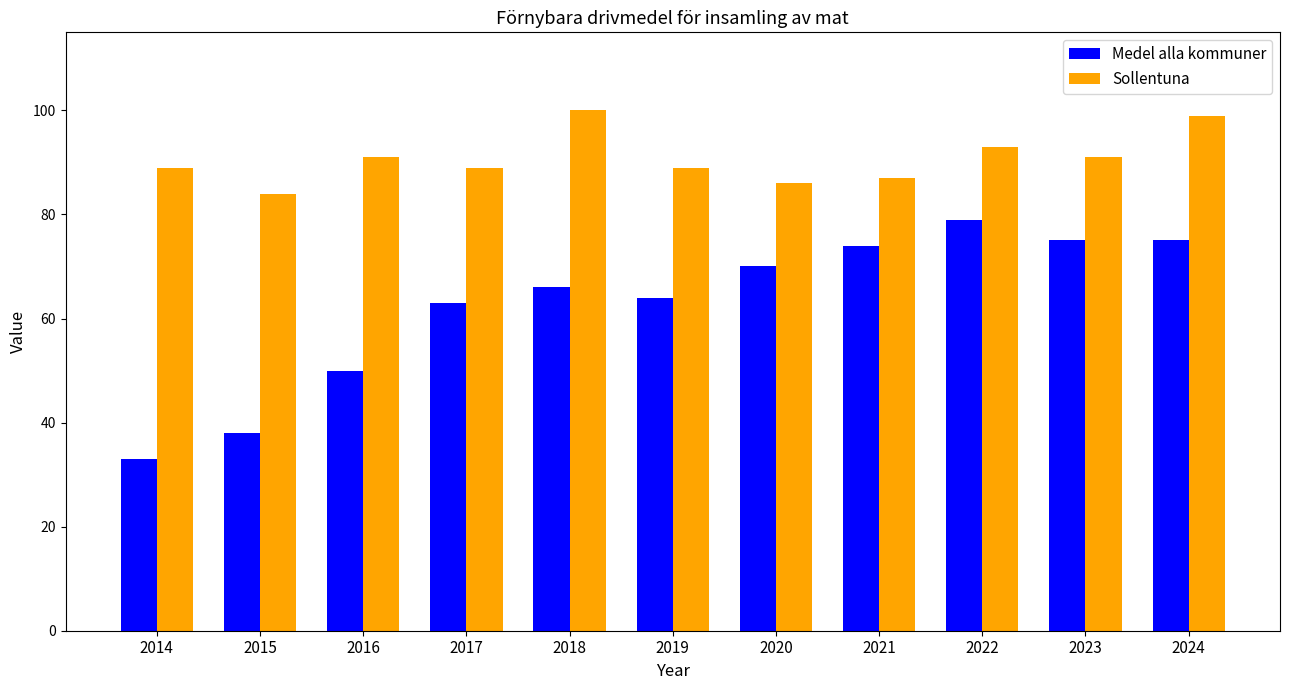

List the series in order of their peak value, lowest first.

Medel alla kommuner, Sollentuna